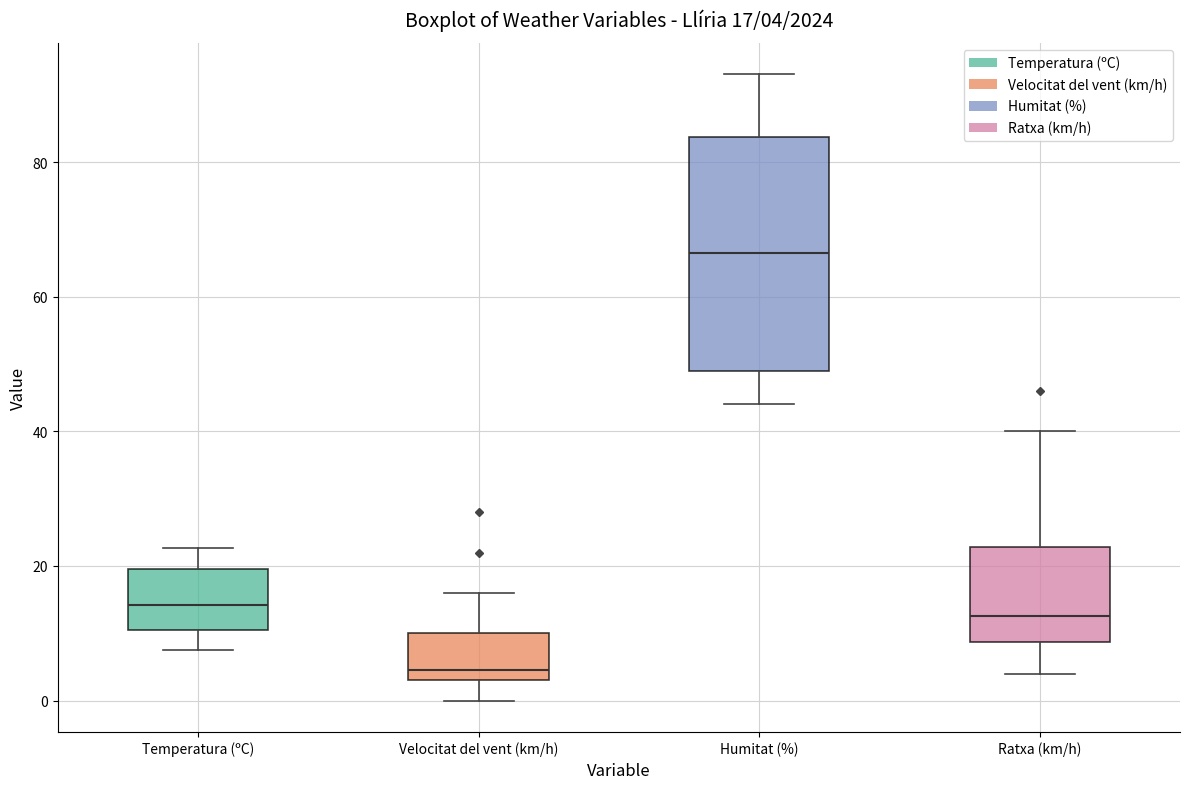

Comparing the boxes themselves (not the whiskers), which one is the tallest?

Humitat (%)